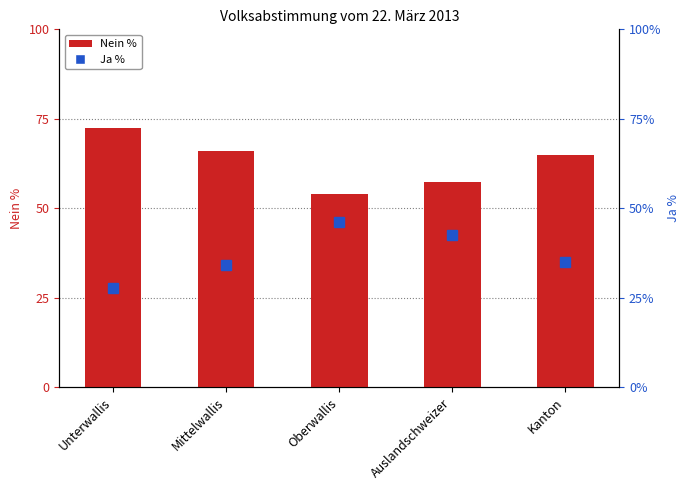

Rank the categories by Nein % value from lowest to highest.

Oberwallis, Auslandschweizer, Kanton, Mittelwallis, Unterwallis